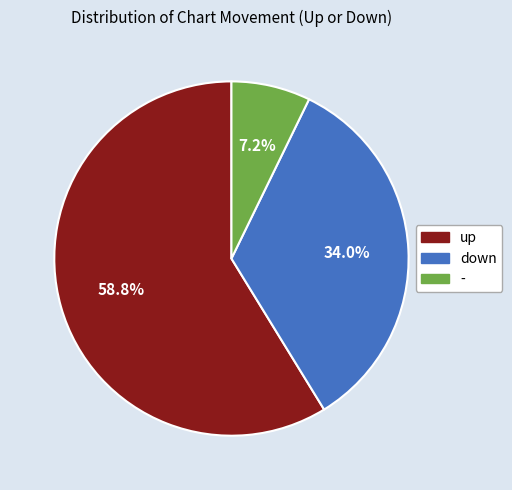

To the nearest percent, what portion does up represent?

59%